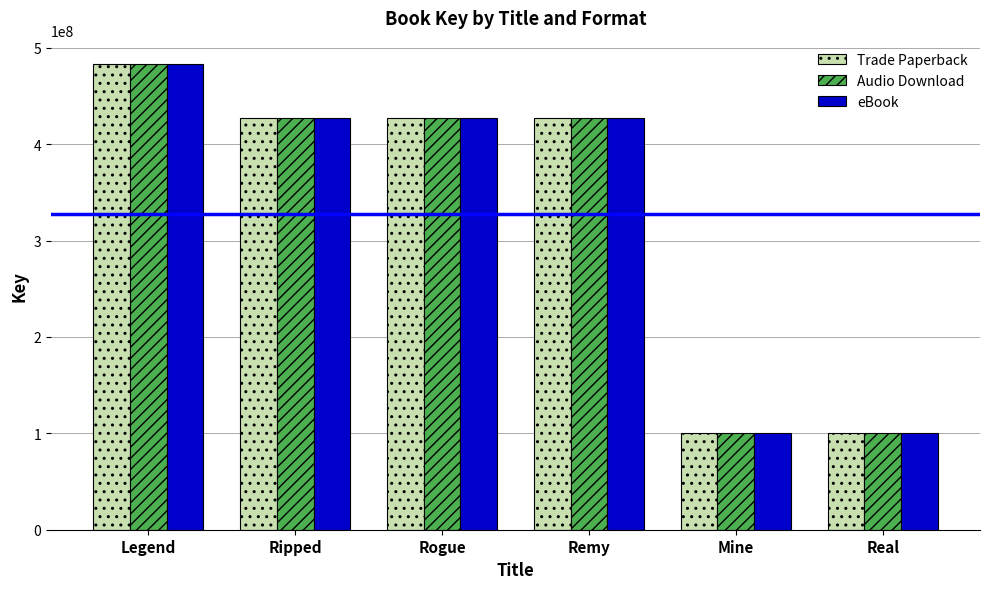

How many bars are there in total?

18